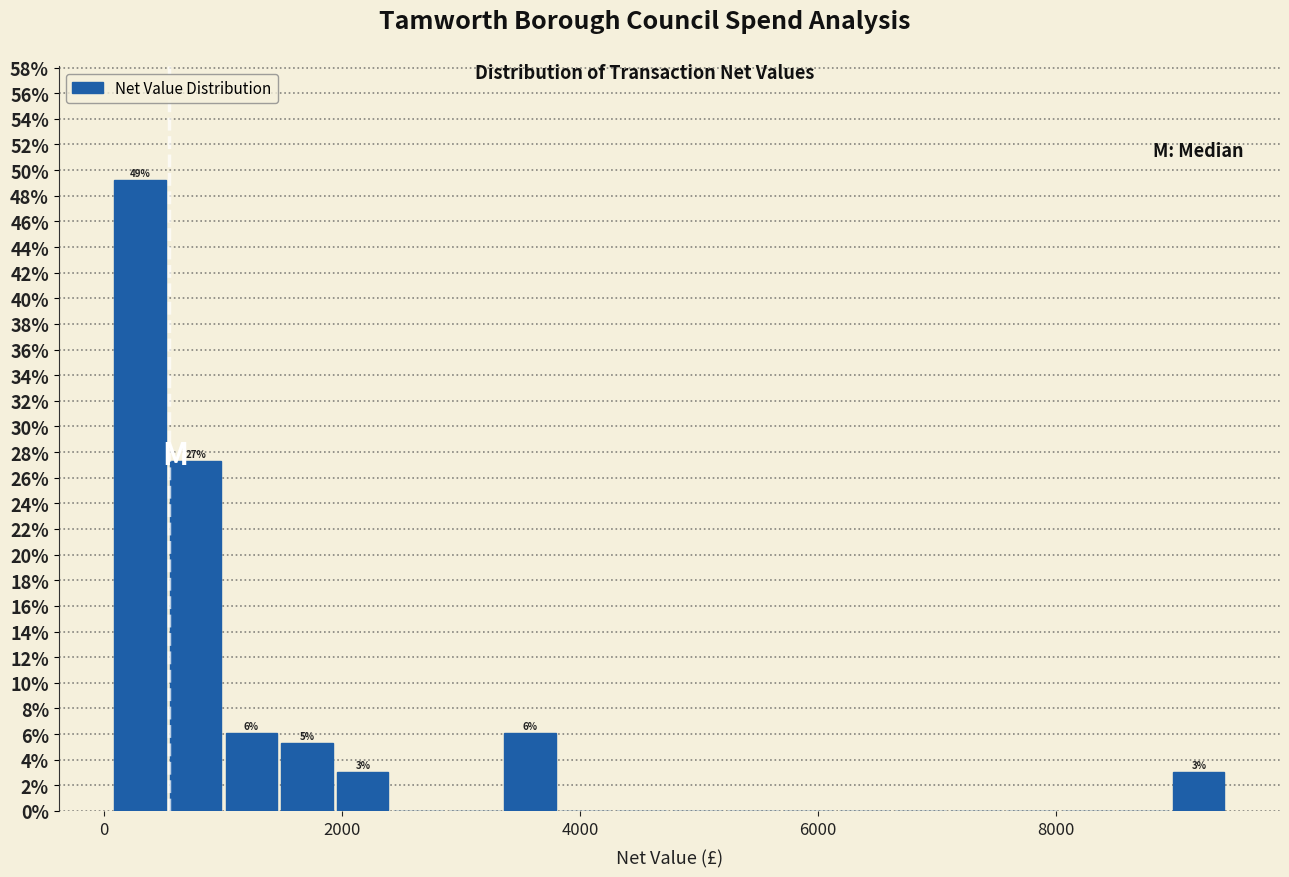

Around what value on the x-axis is the tallest bar? Give the approximate position of its centre, as read against the axis.

400